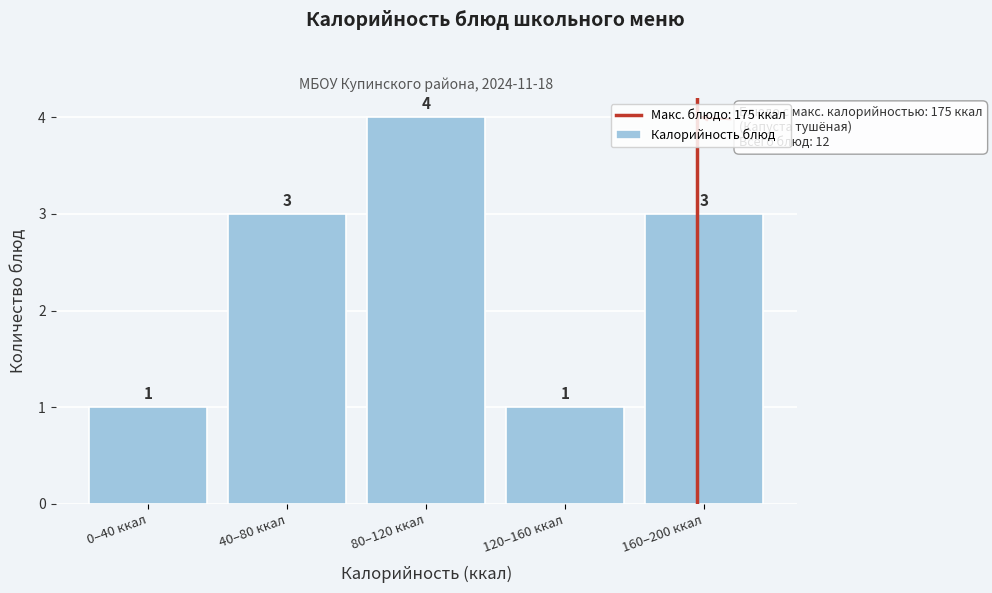

Reading left to right, list all the values displayed in this chart.

1	3	4	1	3